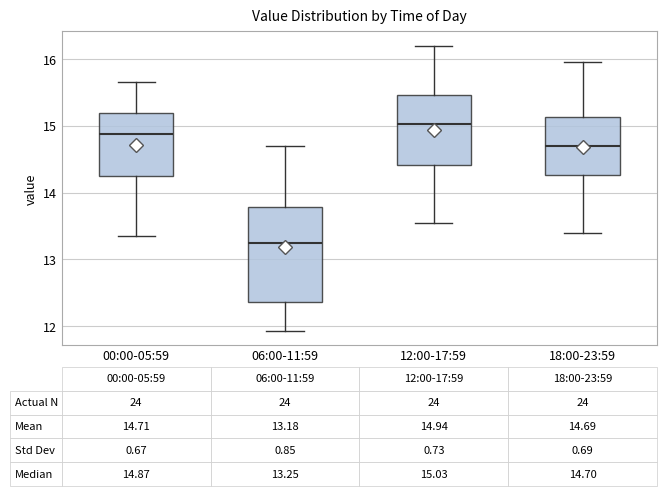

Comparing the boxes themselves (not the whiskers), which one is the tallest?

06:00-11:59